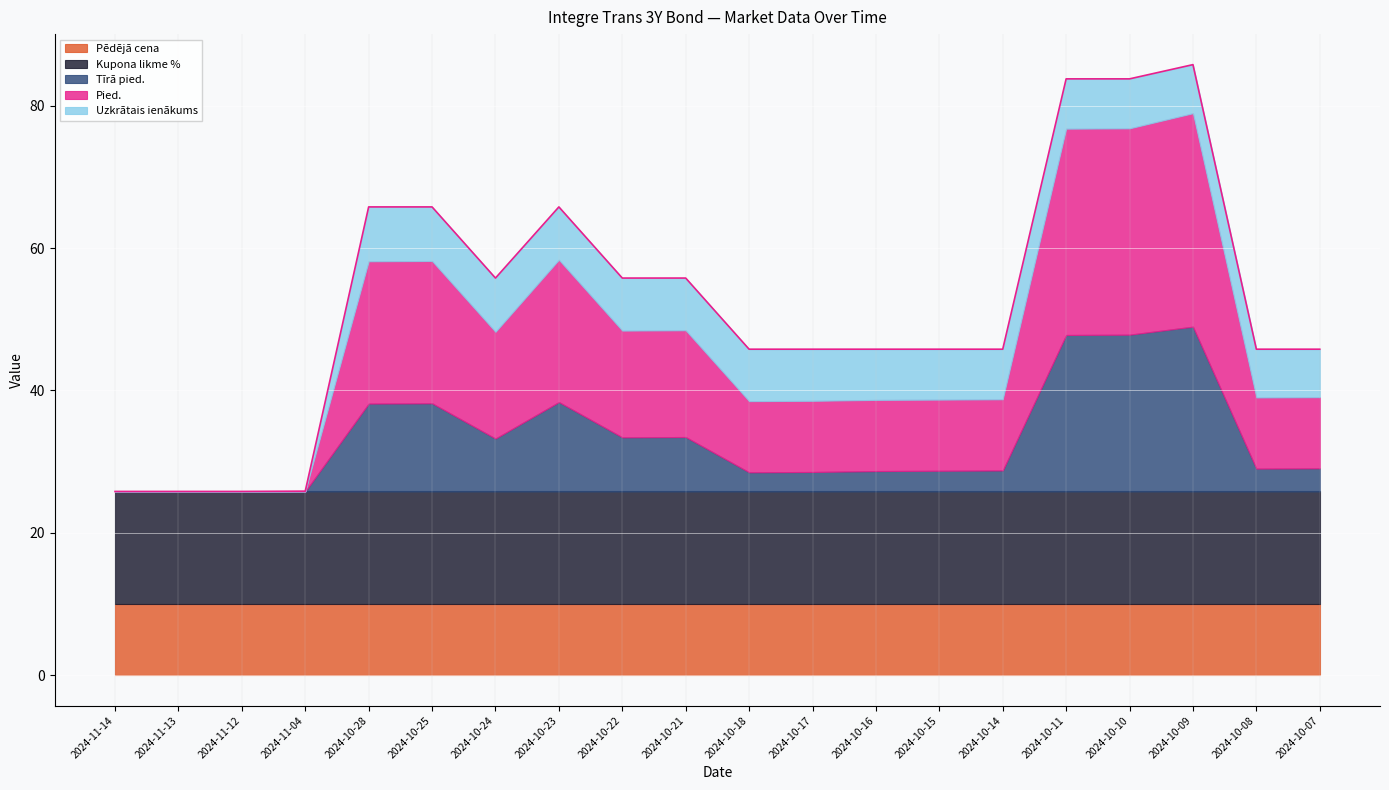

Which series has the largest total across all categories?

Kupona likme %